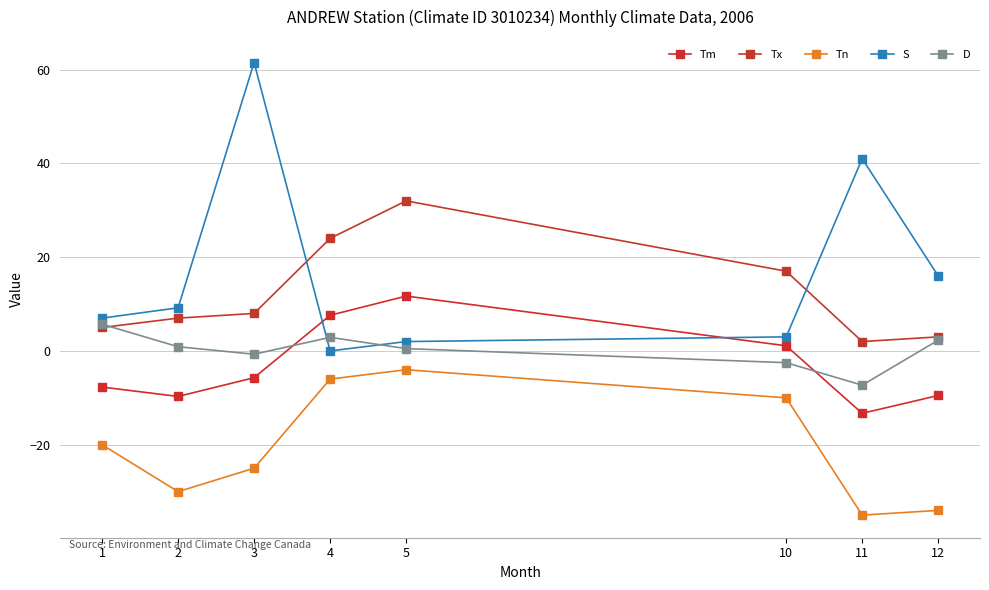

How many values in the Tn series exceed -20?

3